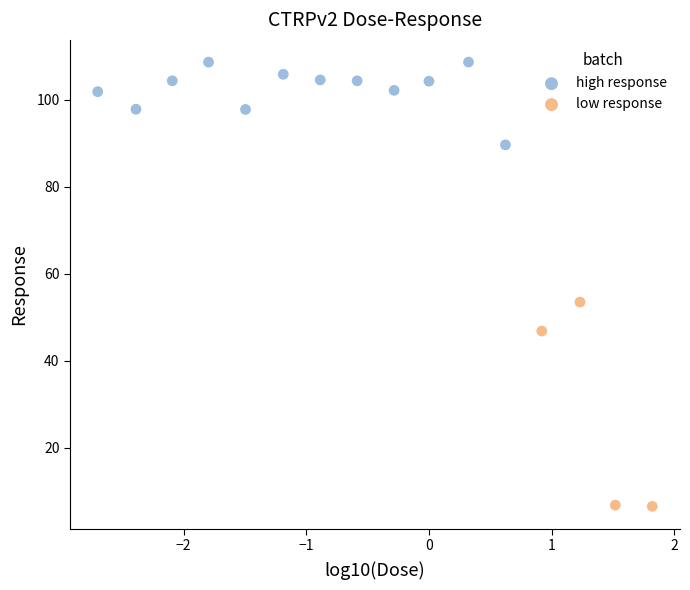

Which series contains the highest Y value?

high response